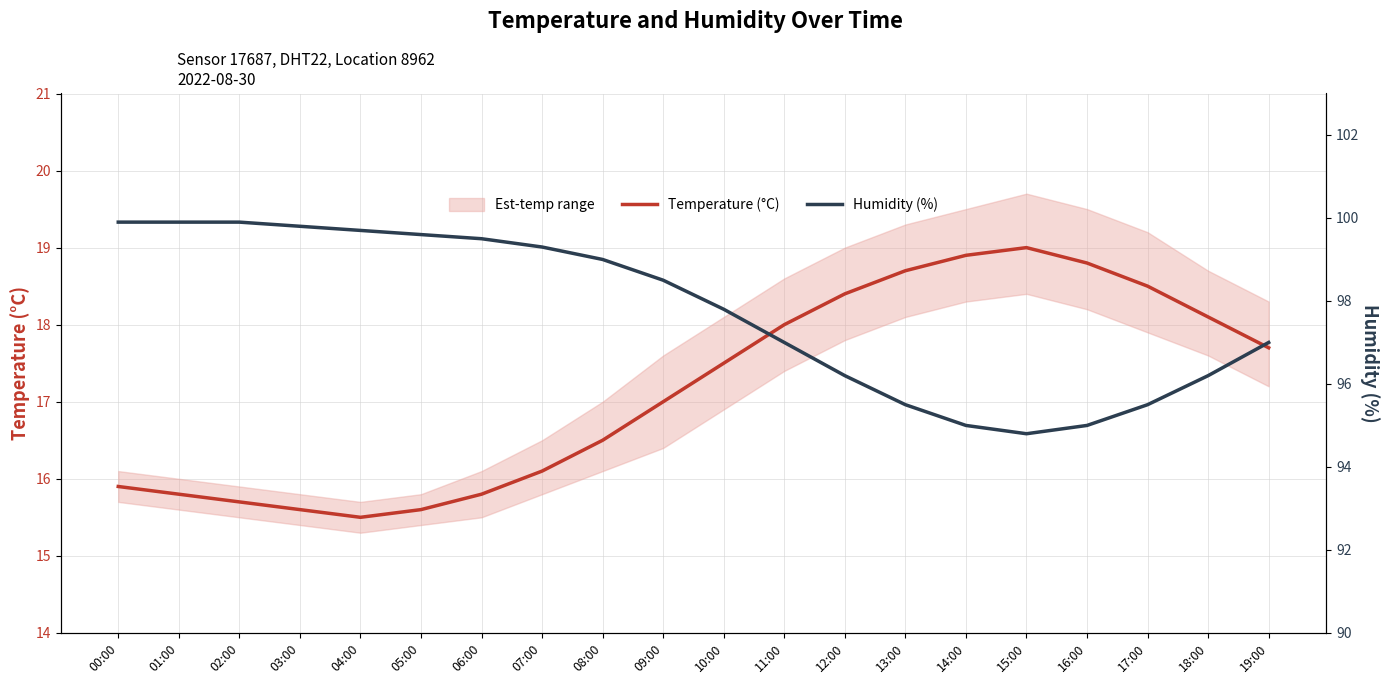

Reading left to right, extract all data points from this chart.

Temperature (°C): 00:00=15.9	01:00=15.8	02:00=15.7	03:00=15.6	04:00=15.5	05:00=15.6	06:00=15.8	07:00=16.1	08:00=16.5	09:00=17.0	10:00=17.5	11:00=18.0	12:00=18.4	13:00=18.7	14:00=18.9	15:00=19.0	16:00=18.8	17:00=18.5	18:00=18.1	19:00=17.7
Humidity (%): 00:00=99.9	01:00=99.9	02:00=99.9	03:00=99.8	04:00=99.7	05:00=99.6	06:00=99.5	07:00=99.3	08:00=99.0	09:00=98.5	10:00=97.8	11:00=97.0	12:00=96.2	13:00=95.5	14:00=95.0	15:00=94.8	16:00=95.0	17:00=95.5	18:00=96.2	19:00=97.0